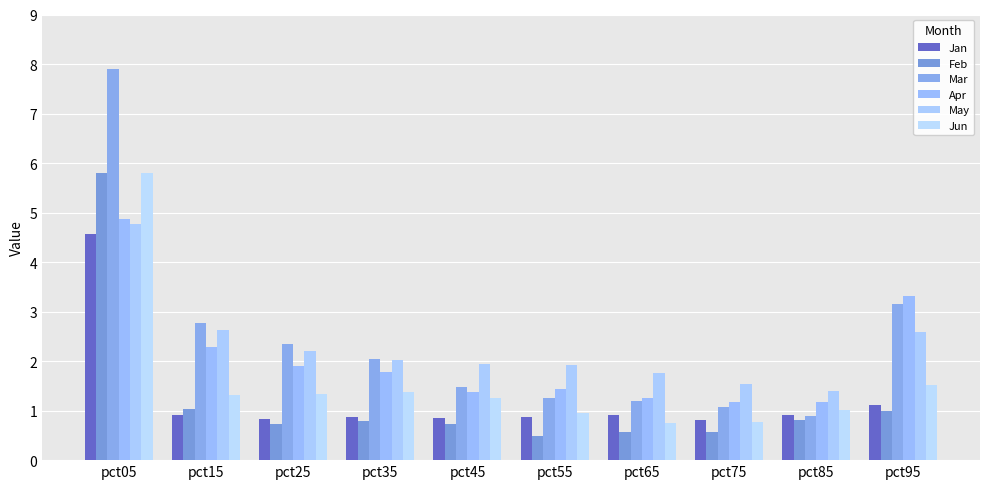

What is the average value of the May series?

2.3